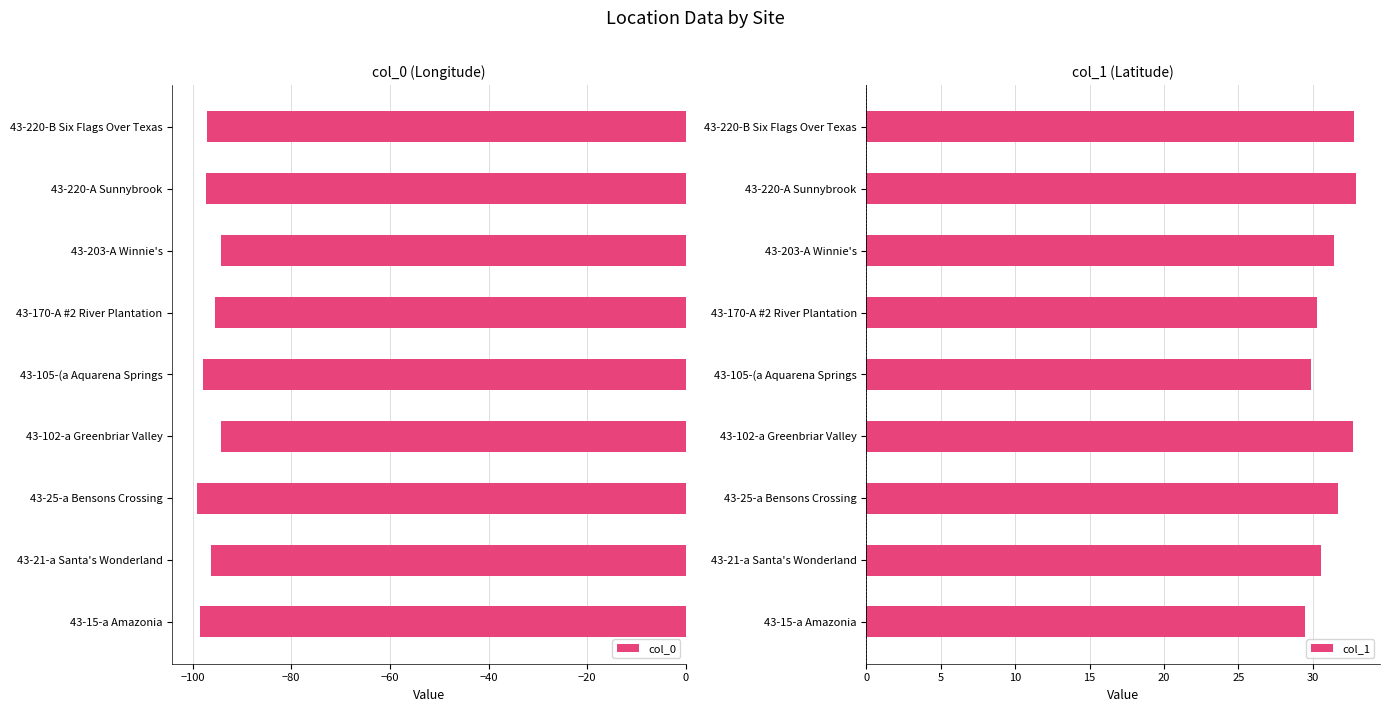

Reading right to left, list all the values displayed in this chart.

col_0: -97.1	-97.2	-94.3	-95.5	-97.9	-94.3	-99.1	-96.2	-98.5
col_1: 32.8	32.9	31.4	30.3	29.9	32.7	31.7	30.5	29.5